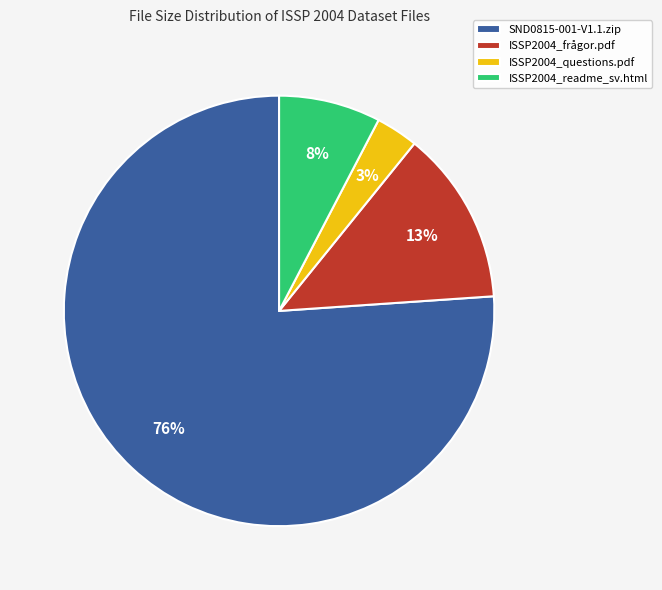

How many segments does this pie chart have?

4